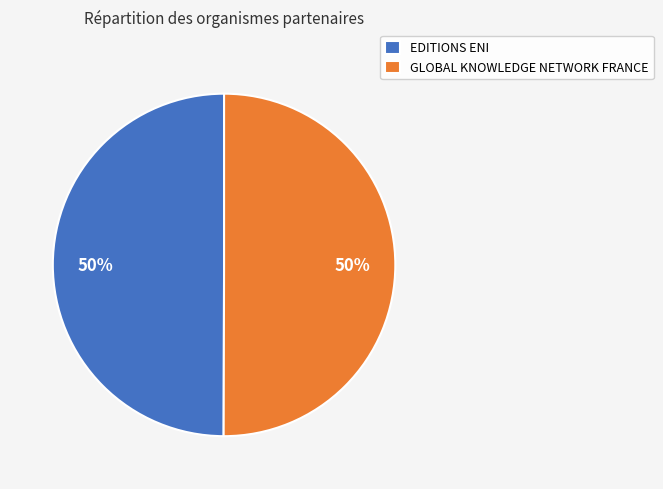

To the nearest percent, what is the combined percentage of EDITIONS ENI and GLOBAL KNOWLEDGE NETWORK FRANCE?

100%